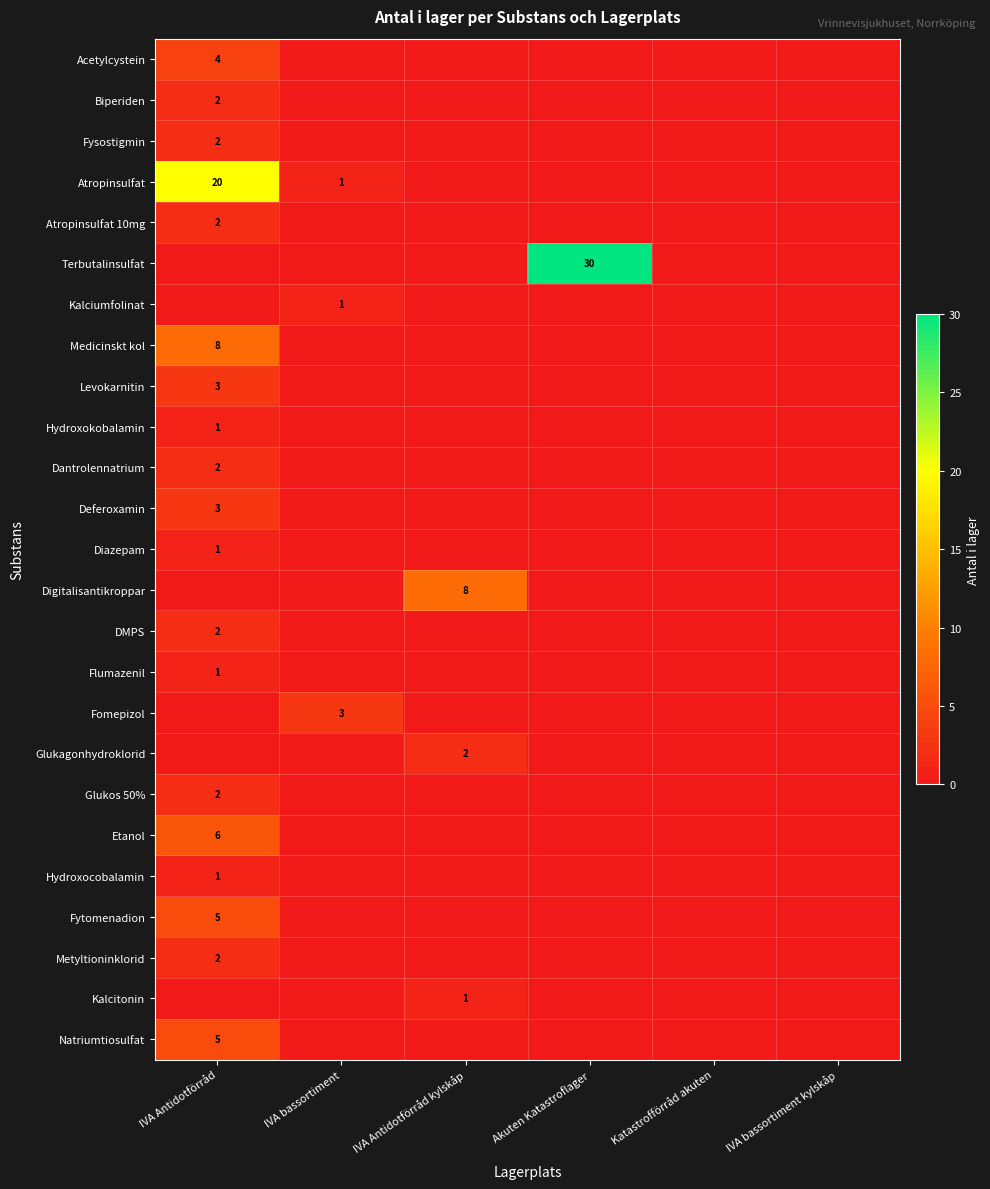

The Kalcitonin series shows 0 at IVA bassortiment. True or false?

False